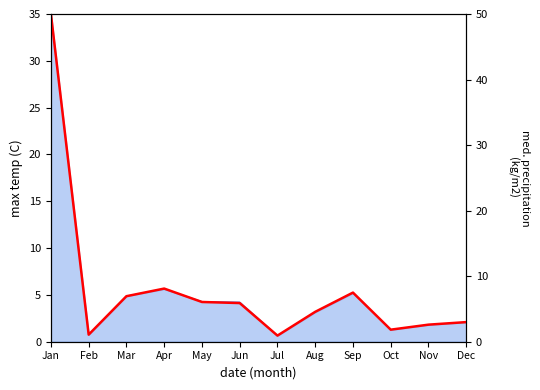

The chart shows a value of 4.6 at Aug. True or false?

True